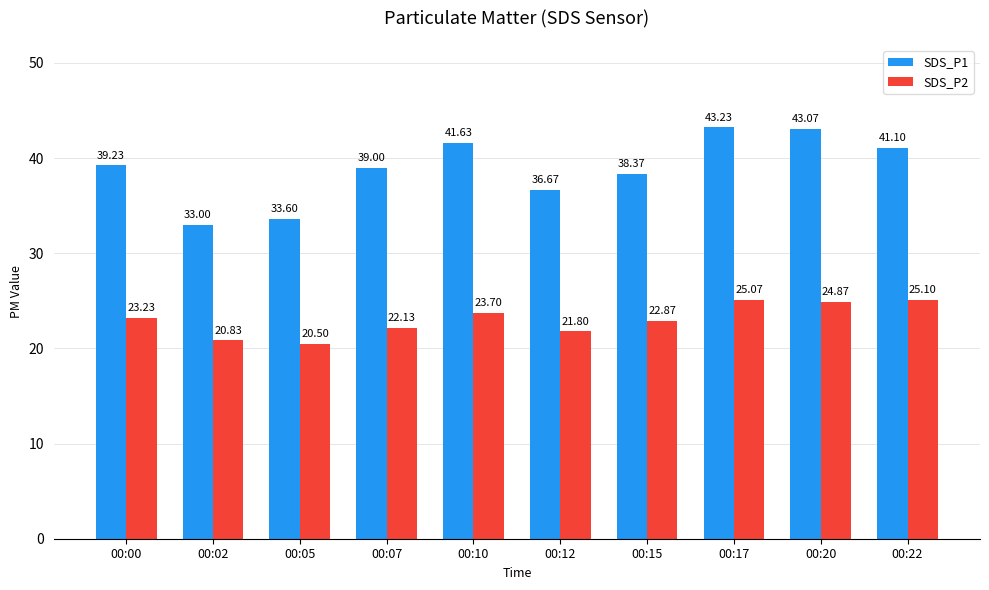

The value of SDS_P2 at 00:07 is 22.1. True or false?

True